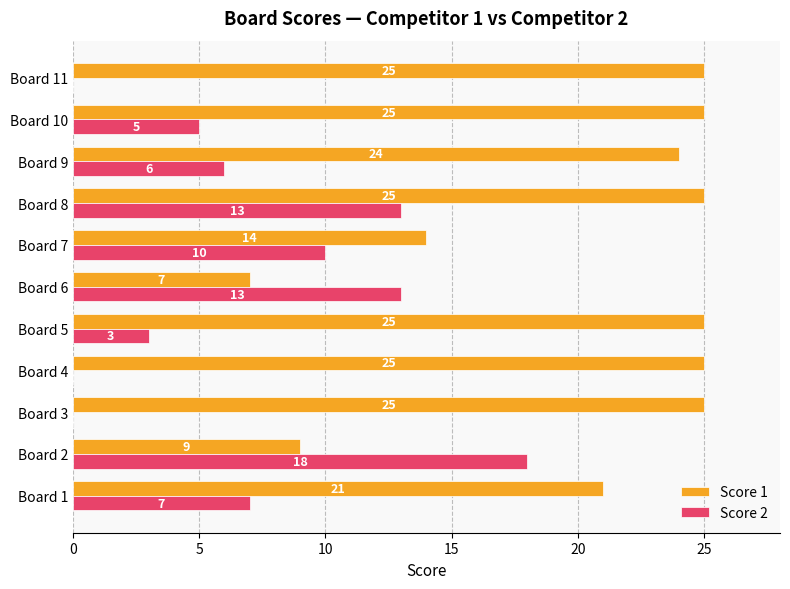

Count the number of categories in the chart.

11